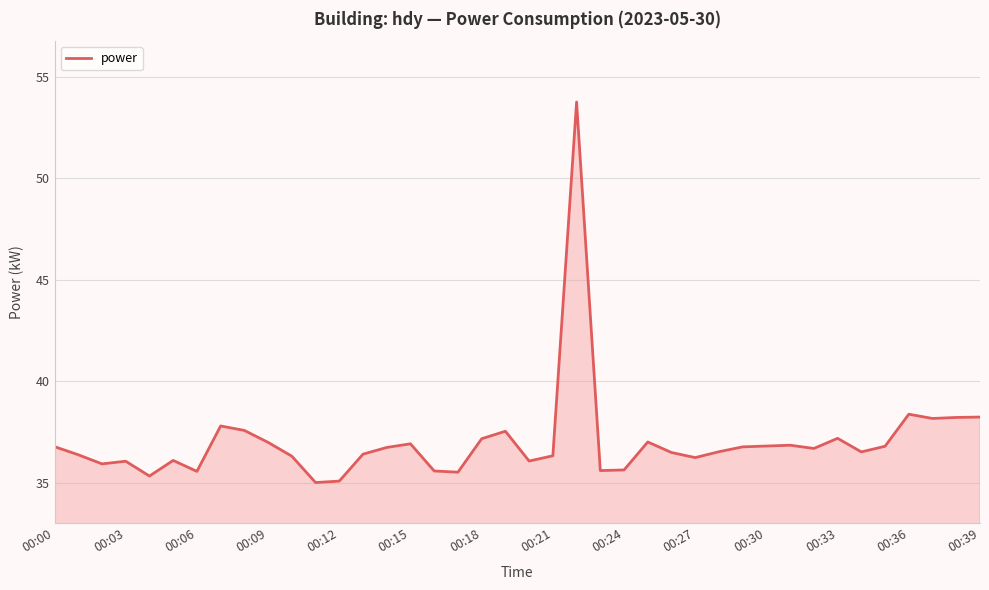

What is the difference between the maximum and minimum values?

18.8